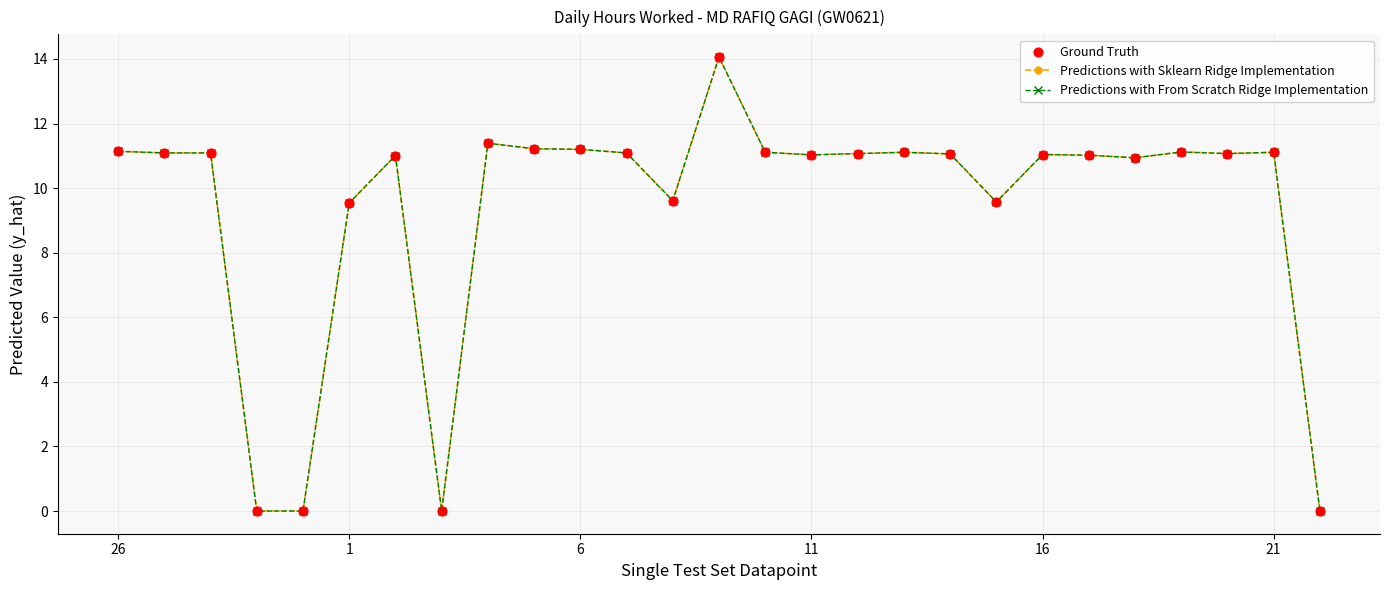

At how many categories does at least one series exceed 11?

19